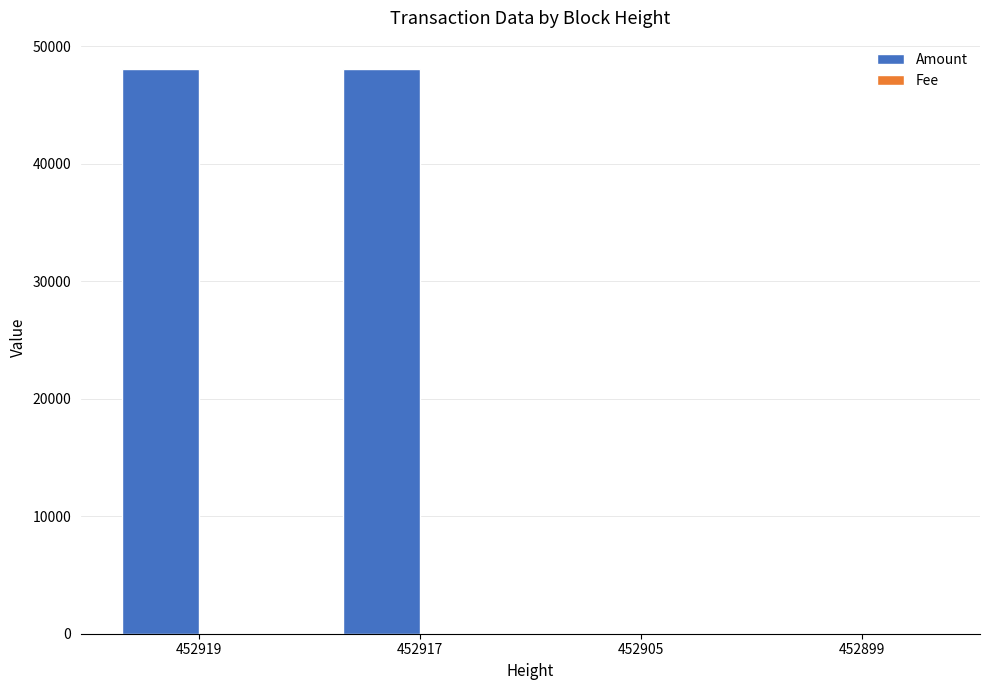

Between 452919 and 452899, which series saw the biggest shift?

Amount